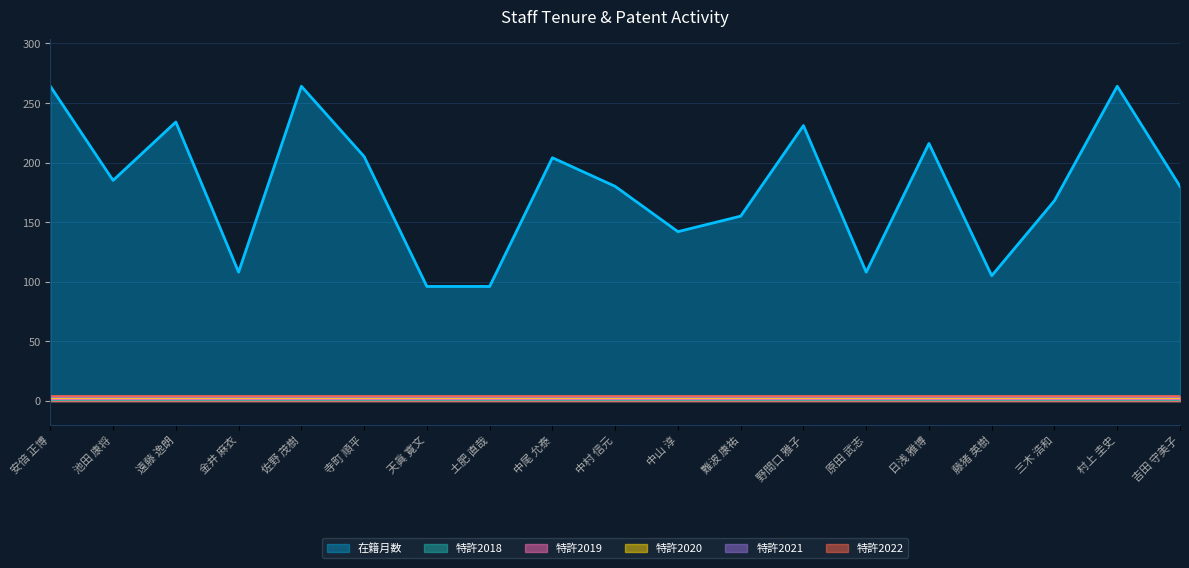

Rank the series by their maximum value, from highest to lowest.

在籍月数, 特許2018, 特許2019, 特許2020, 特許2021, 特許2022